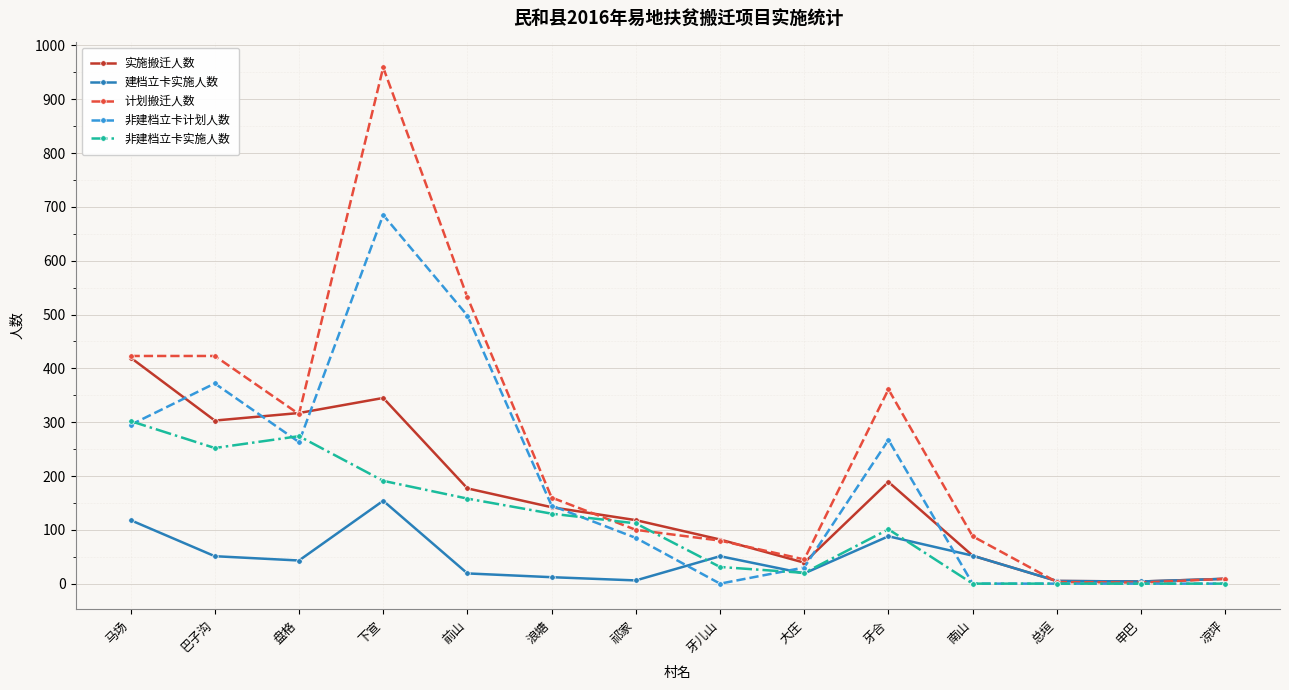

At which category is the sum across all series the highest?

下宣